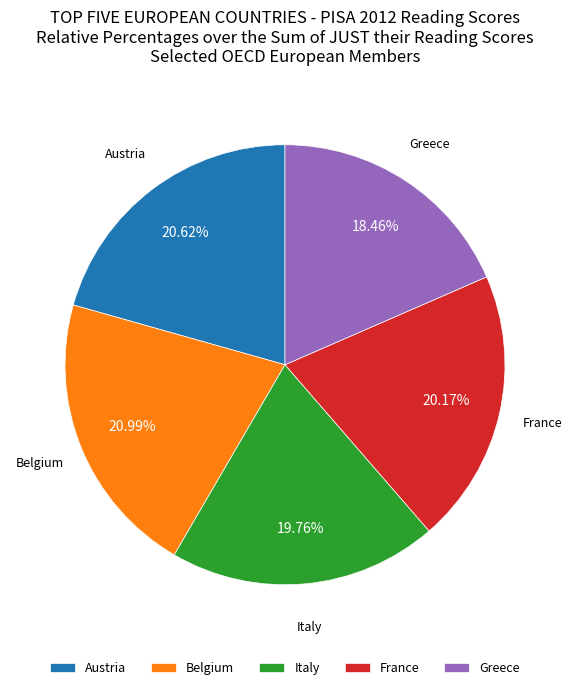

To the nearest percent, what is the difference between the Greece and Austria slice percentages?

2%